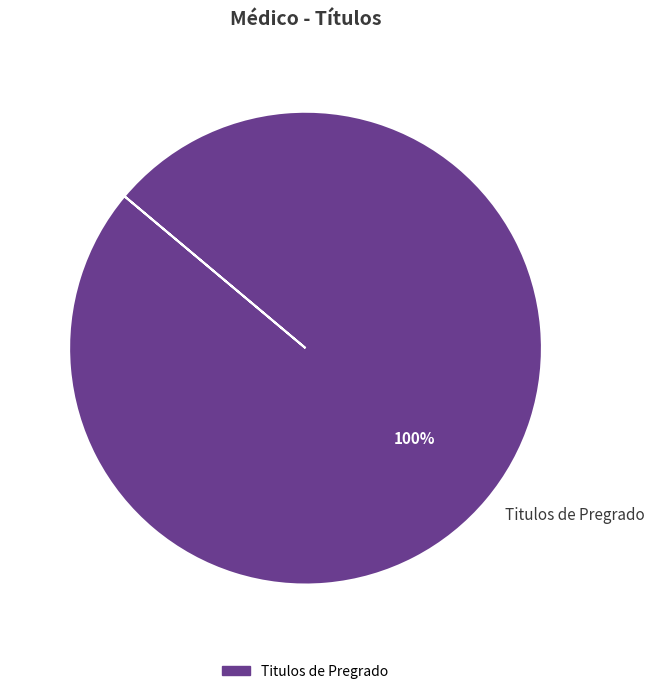

How many slices are in this pie chart?

1